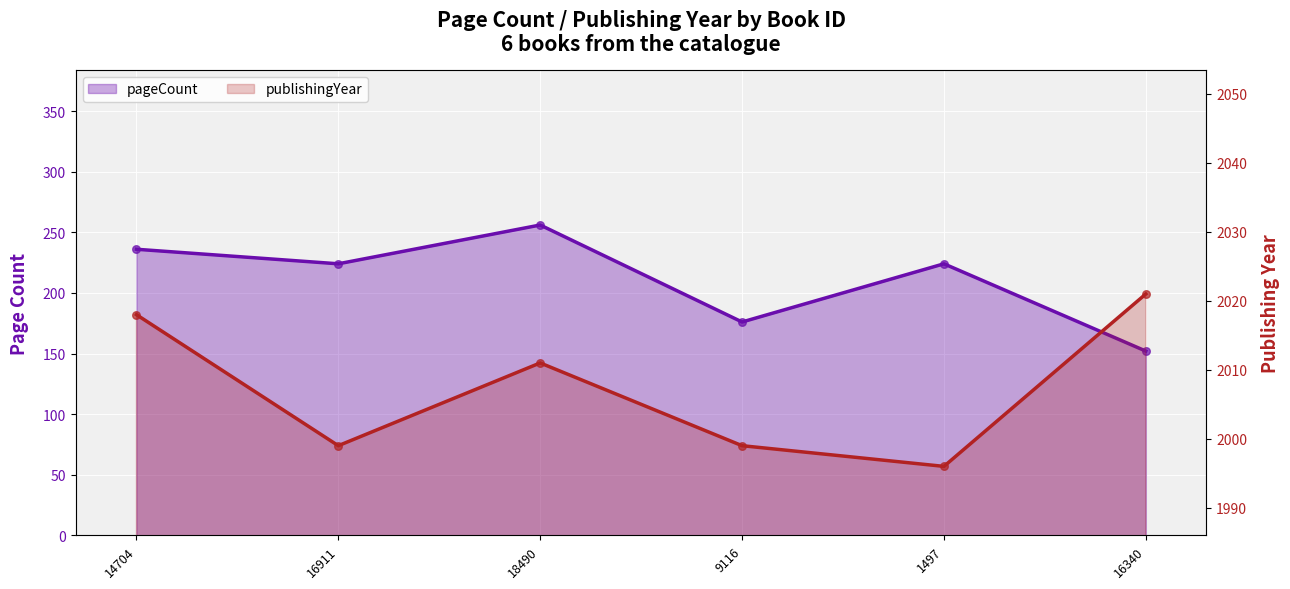

Which series reaches the minimum Y coordinate?

pageCount